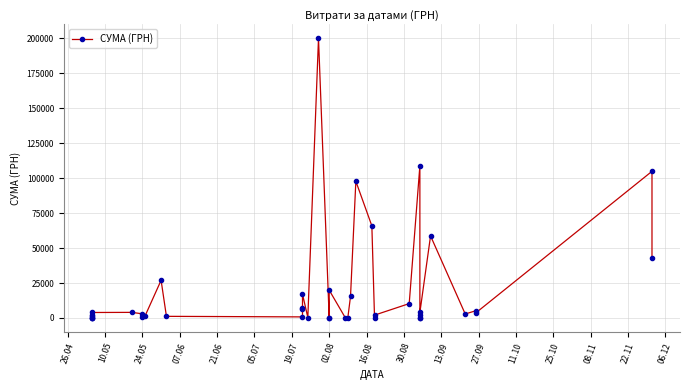

Is it true that the value at 21.06 is 1292.0?

True